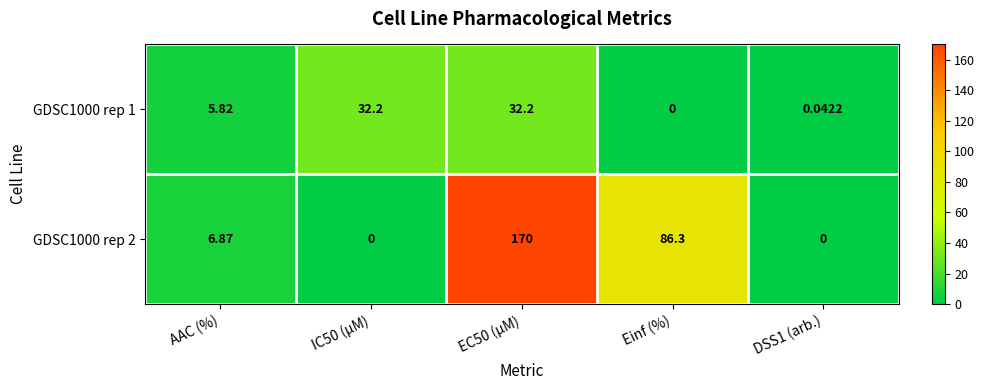

Which series changed the most between IC50 (µM) and DSS1 (arb.)?

GDSC1000 rep 1